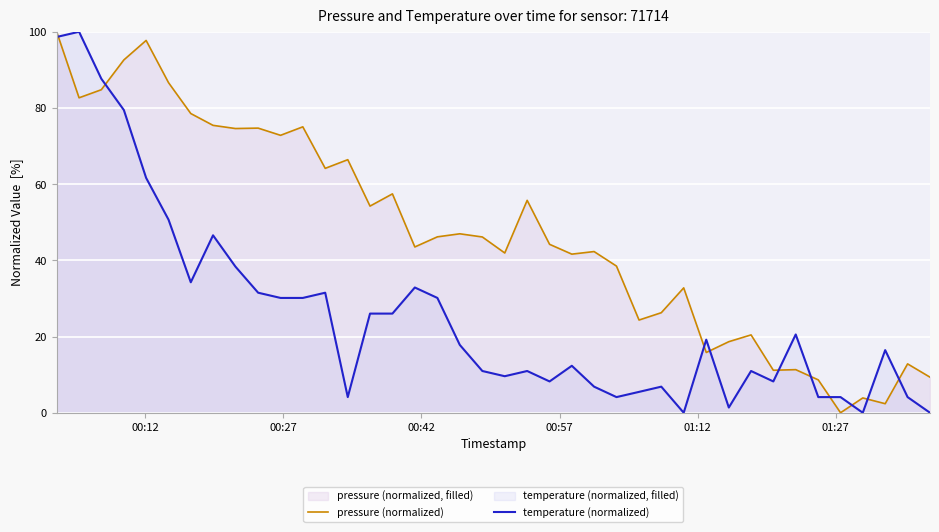

Which series has the largest total across all categories?

pressure (normalized)